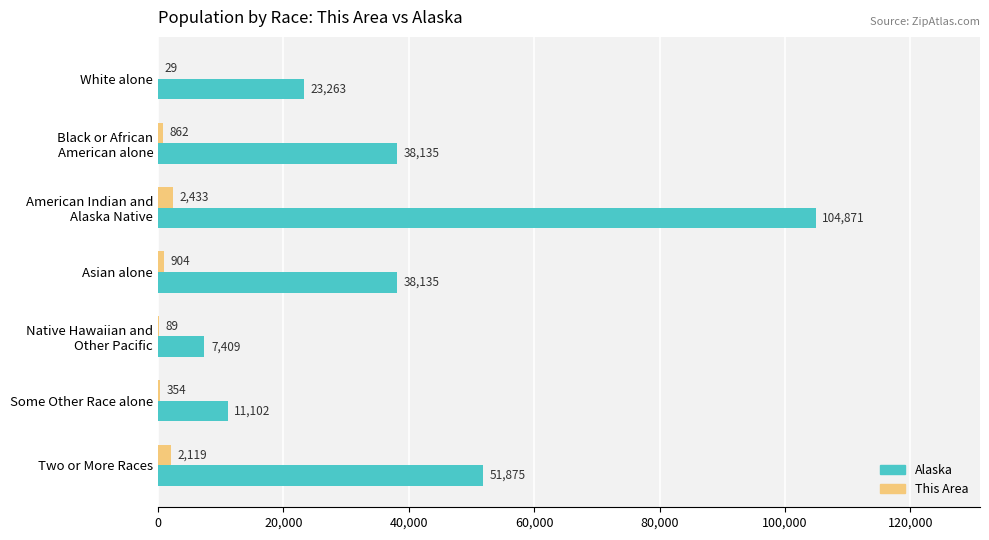

What value does the Alaska series have at Asian alone?

38135